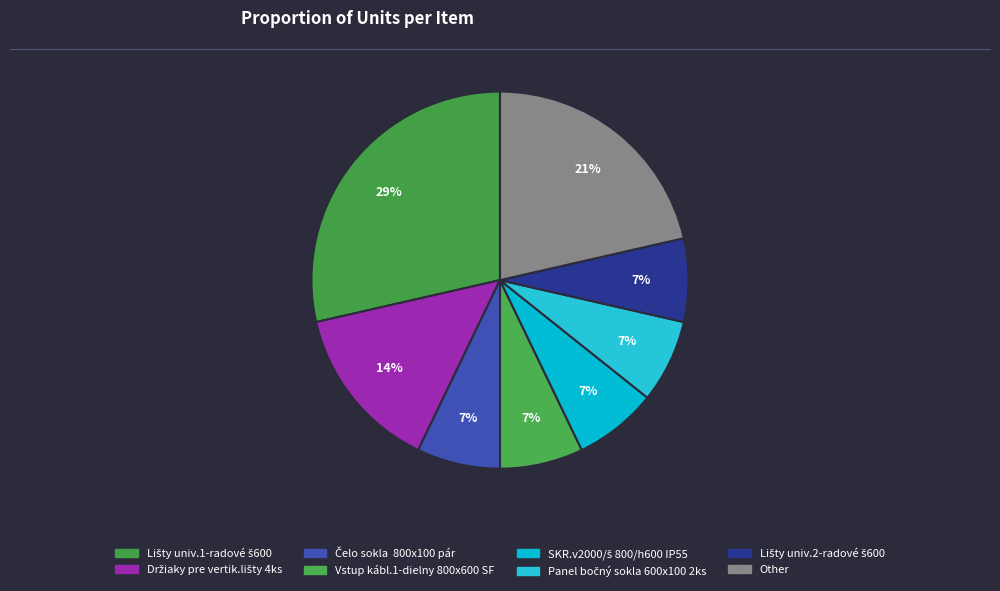

How many segments does this pie chart have?

8